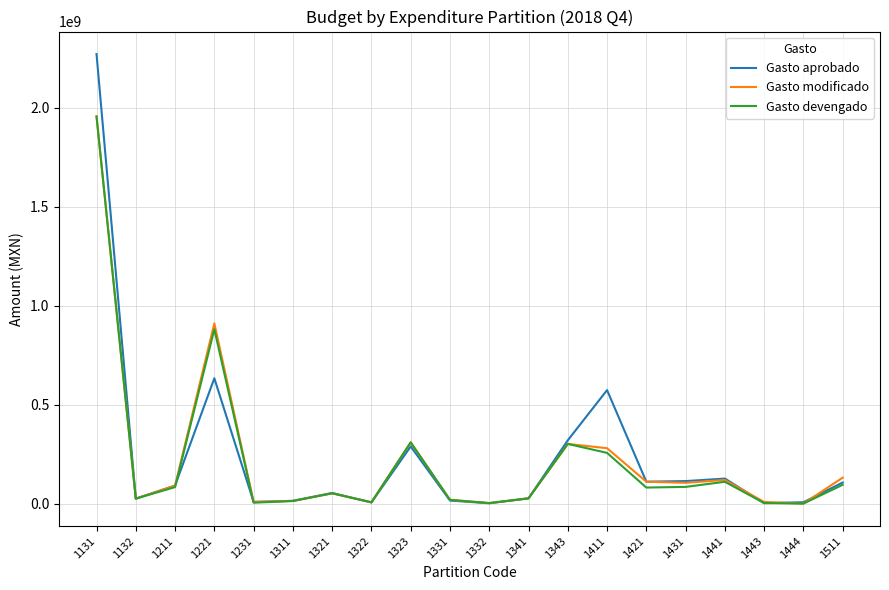

What is the greatest value displayed?

2271983874.0